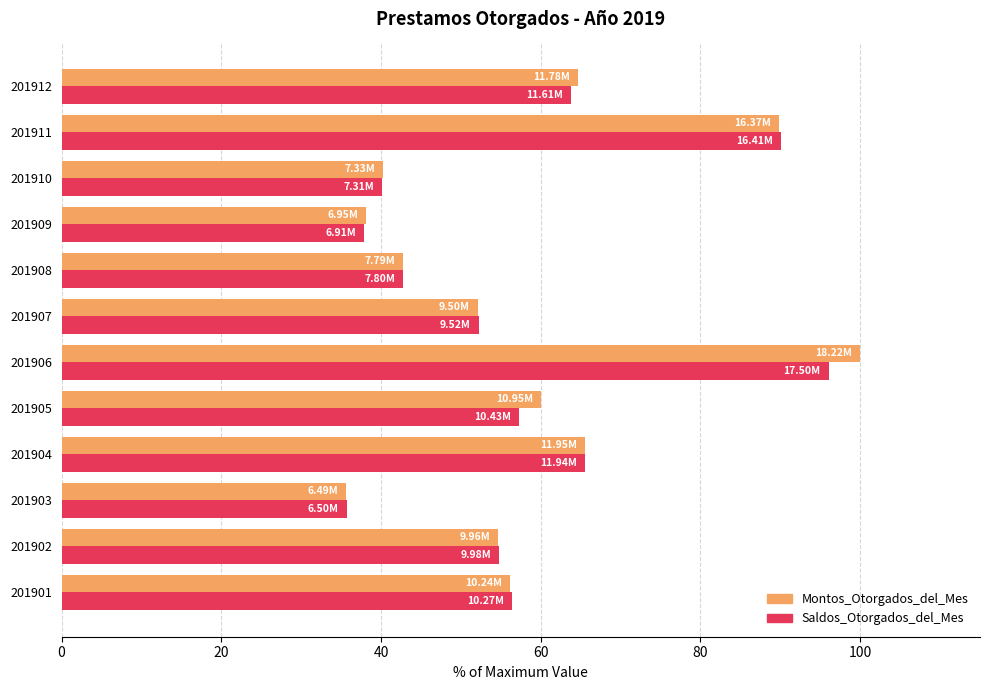

Which label corresponds to the smallest value in the chart?

201903